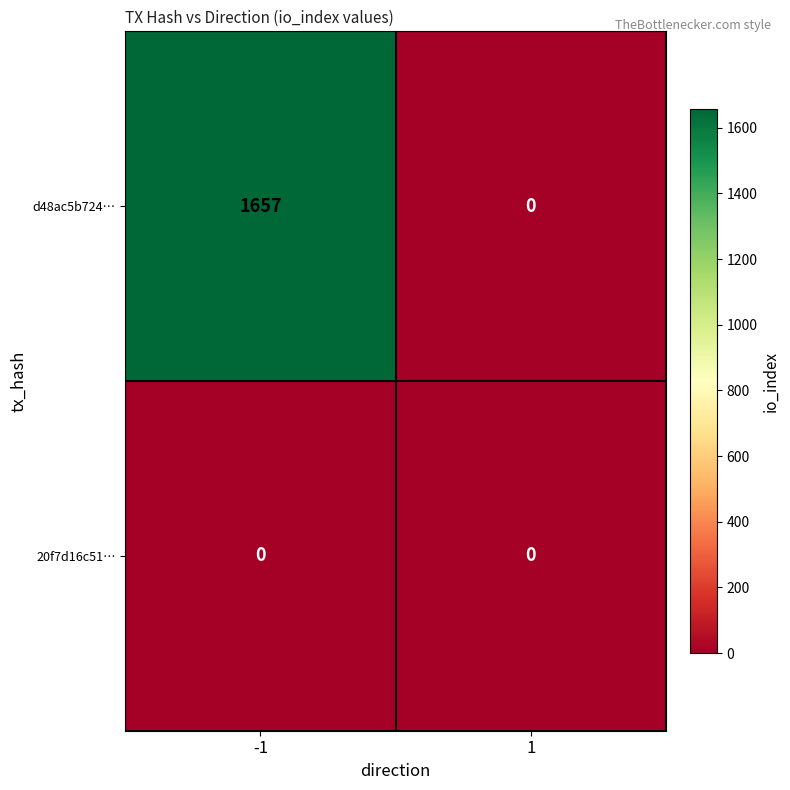

At how many categories does at least one series exceed 831?

1